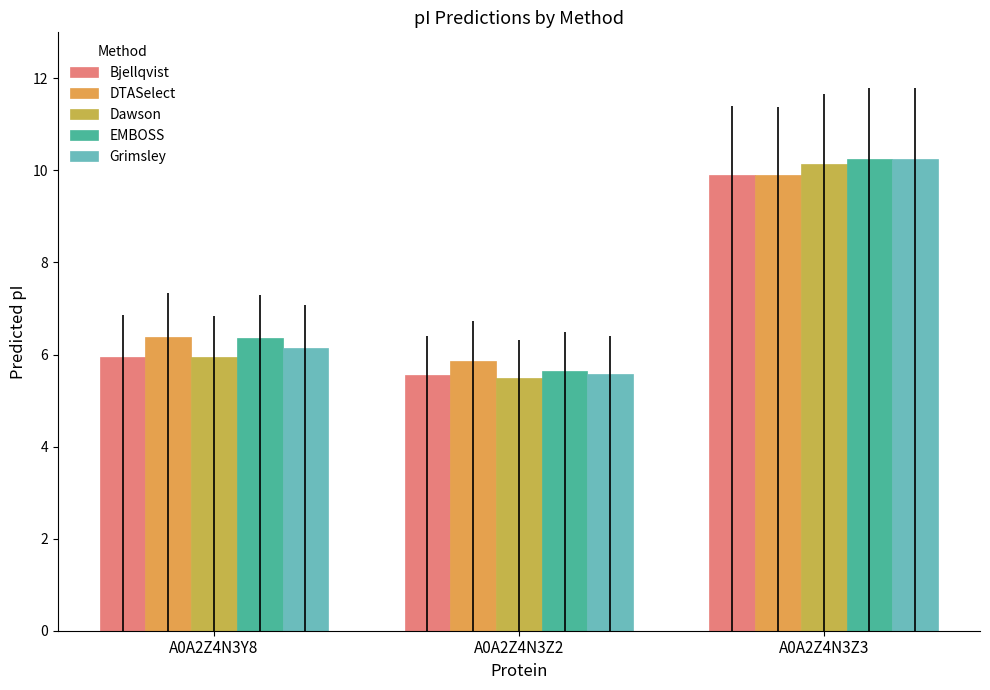

What is the sum of the DTASelect values at A0A2Z4N3Z2 and A0A2Z4N3Z3?

15.8